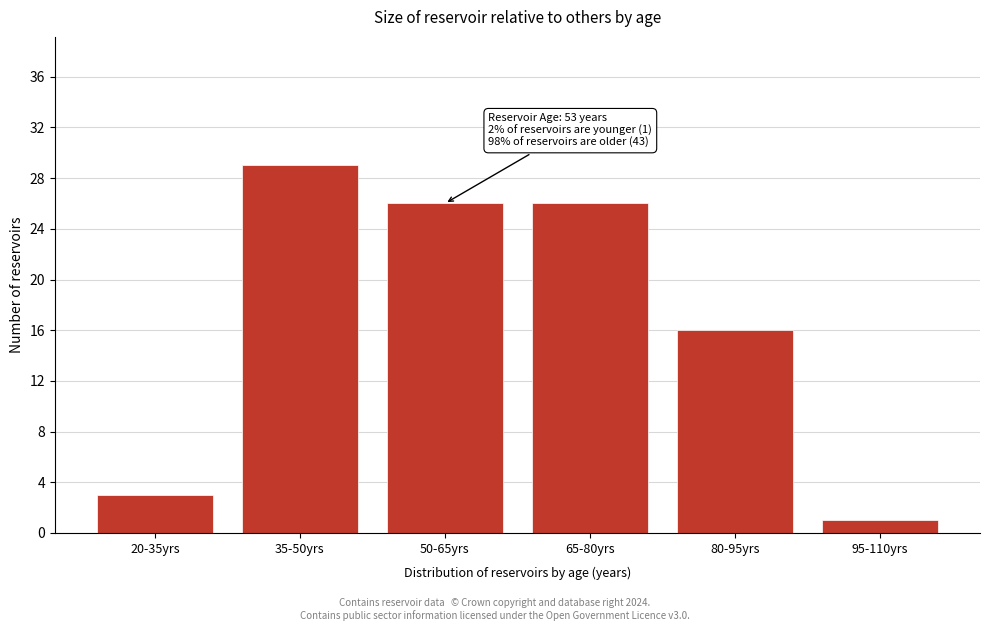

Reading right to left, list all the values displayed in this chart.

1	16	26	26	29	3